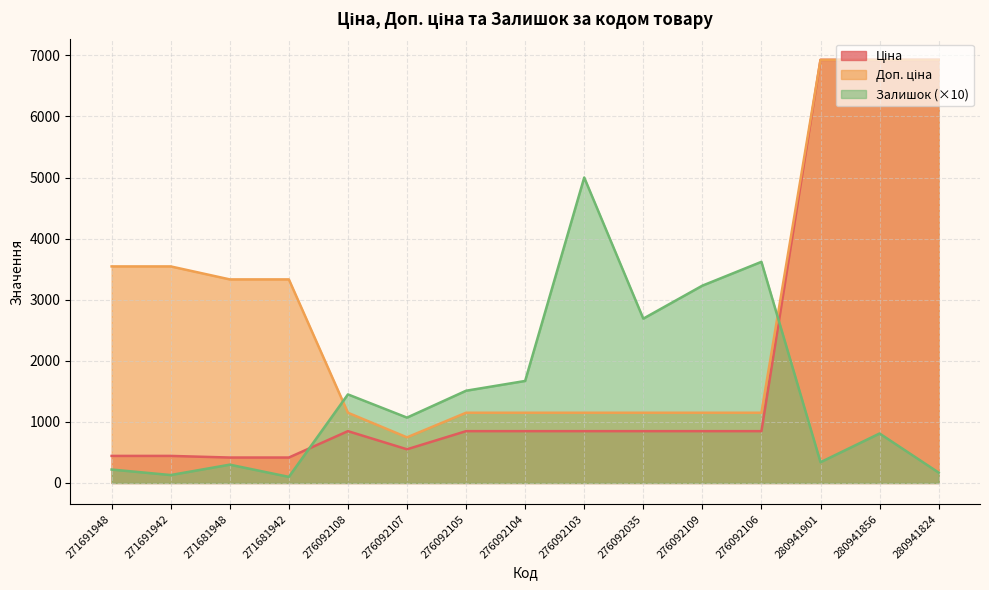

Reading left to right, extract all data points from this chart.

Ціна: 443.1	443.1	416.6	416.6	848.4	551.5	848.4	848.4	848.4	848.4	848.4	848.4	6925.7	6925.7	6925.7
Доп. ціна: 3545.0	3545.0	3332.5	3332.5	1149.7	747.0	1149.7	1149.7	1149.7	1149.7	1149.7	1149.7	6925.7	6925.7	6925.7
Залишок: 220.0	130.0	300.0	100.0	1450.0	1070.0	1510.0	1670.0	5000.0	2690.0	3230.0	3620.0	340.0	810.0	170.0